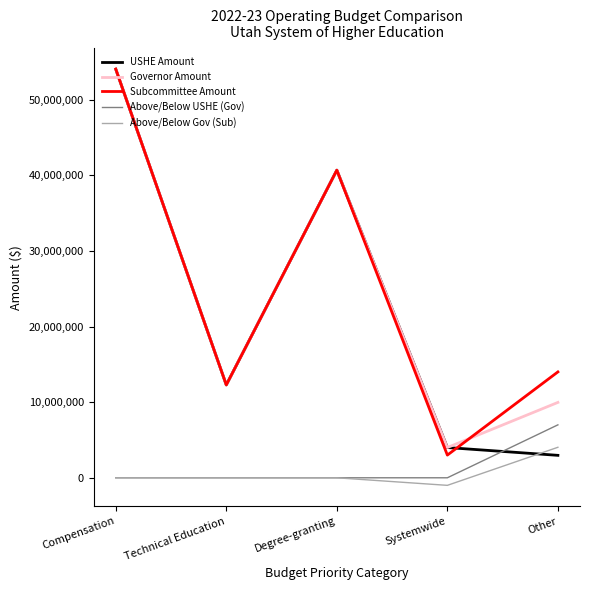

What is the difference between the maximum and minimum values in the Above/Below Gov (Sub) series?

5033300